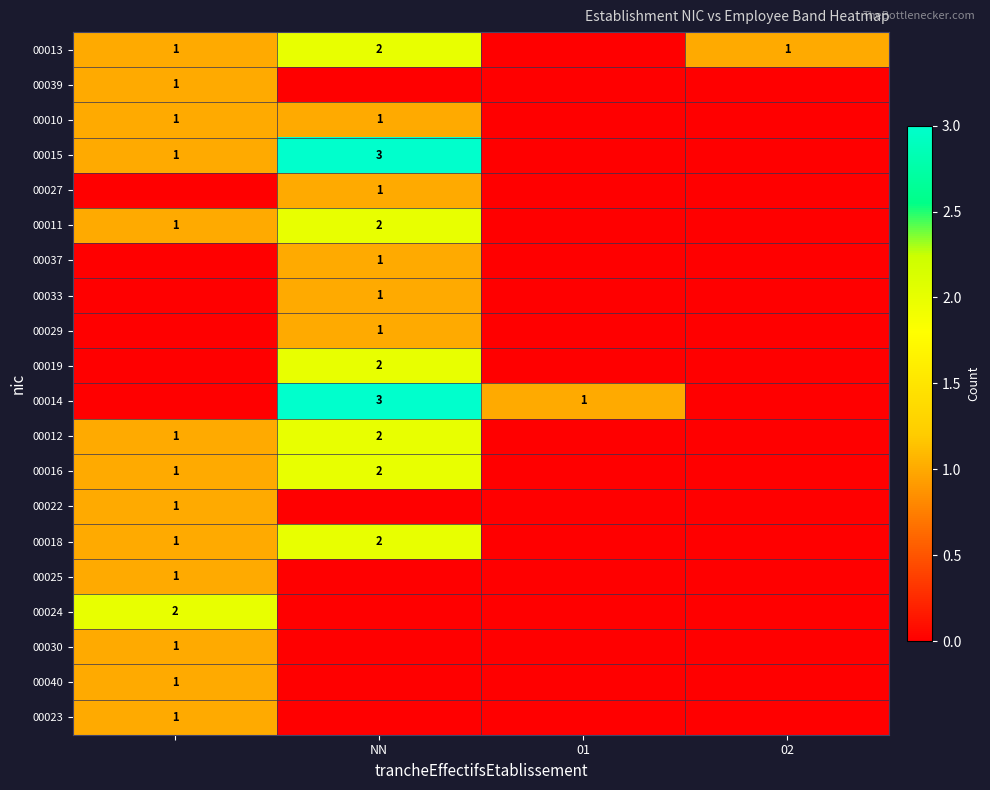

The 00010 series shows 1 at NN. True or false?

True